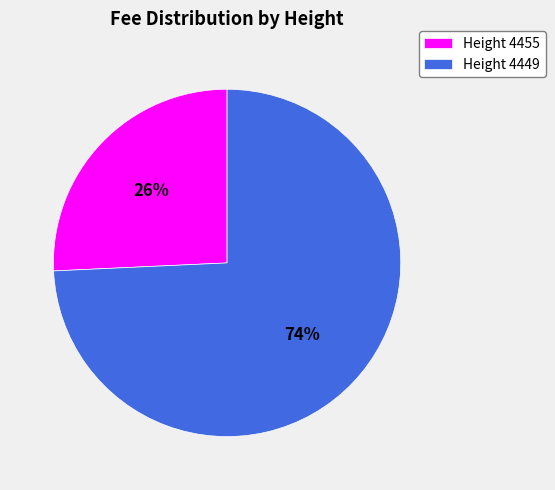

Is it true that Height 4455 is 35% of the pie?

False